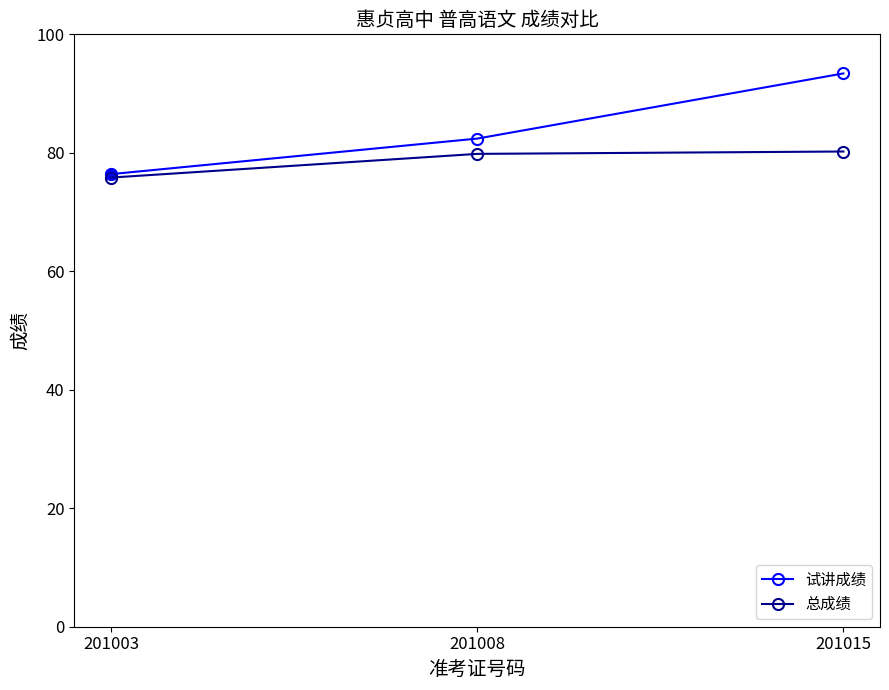

What is the value of the 总成绩 point at the 3rd from the left?

80.2